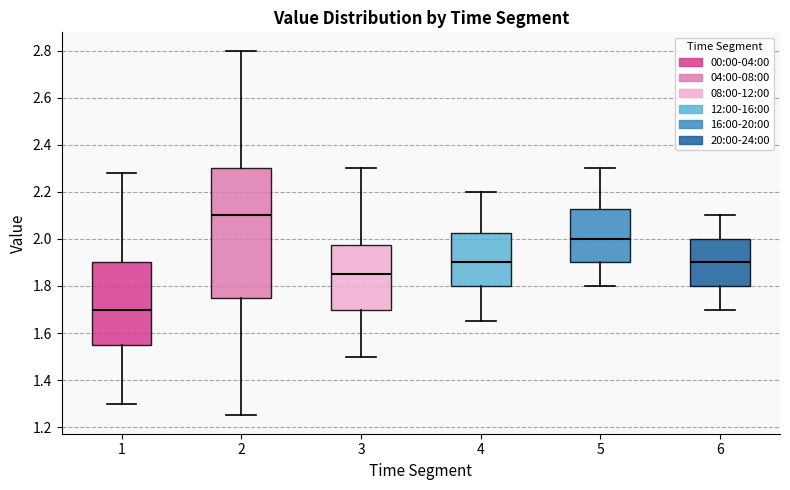

Which box has the lowest median line?

1